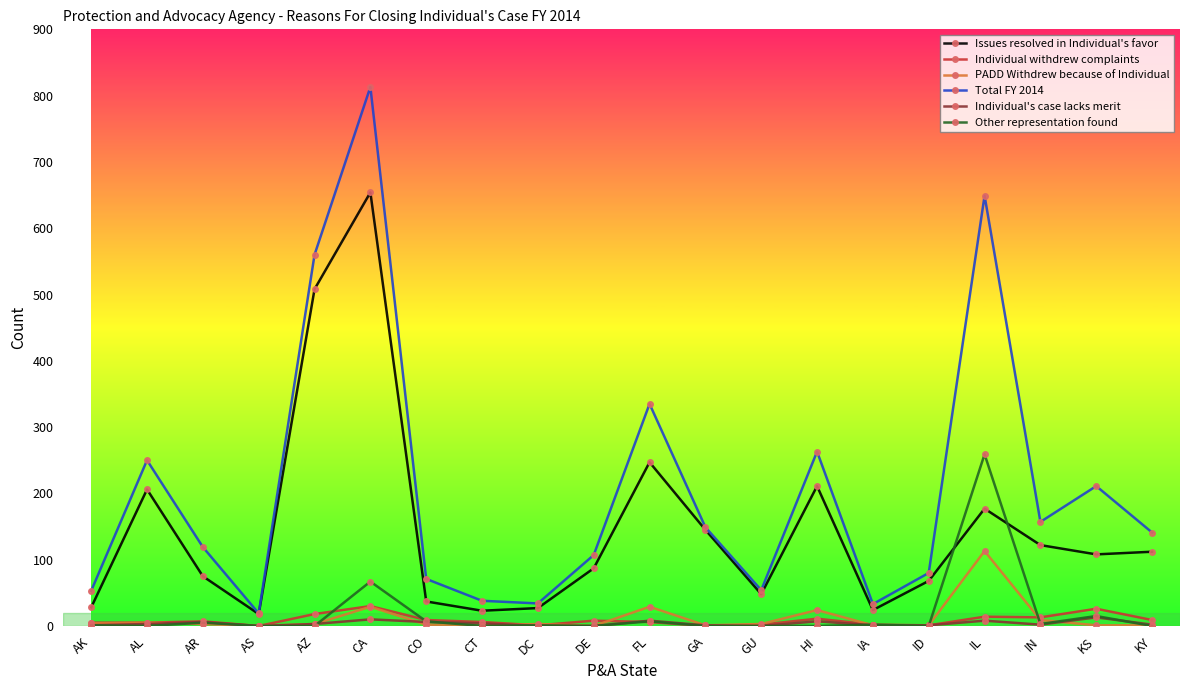

At which label is Issues resolved in Individual's favor closest to 336?

FL